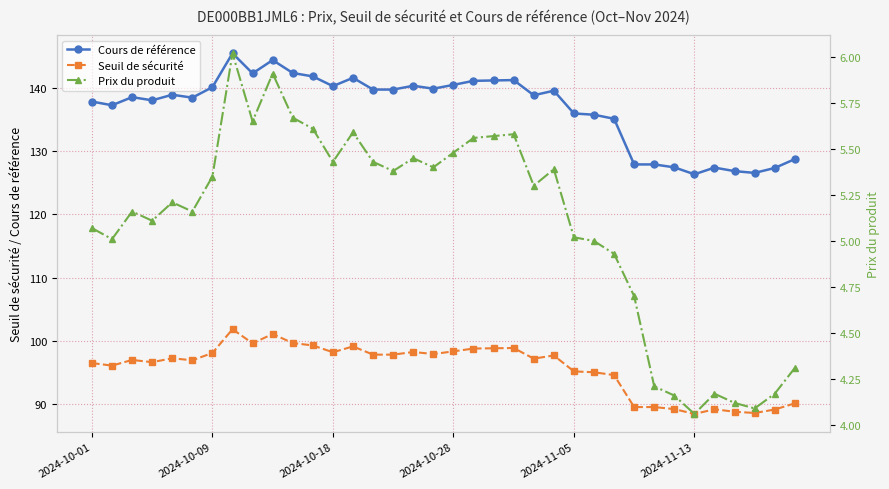

What position from the left is 29?

30